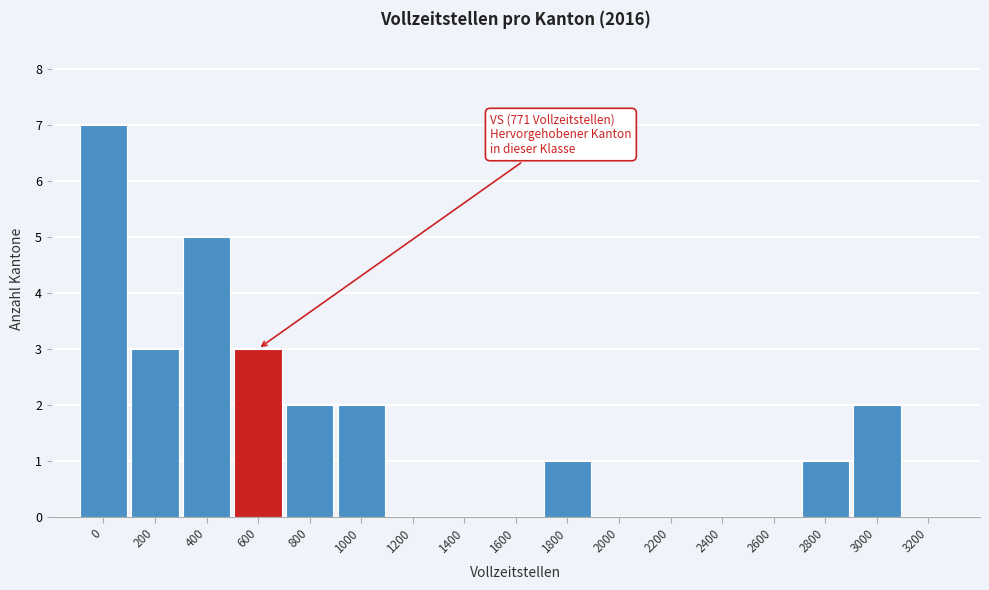

Reading right to left, transcribe all the data shown in this chart.

3200=0	3000=2	2800=1	2600=0	2400=0	2200=0	2000=0	1800=1	1600=0	1400=0	1200=0	1000=2	800=2	600=3	400=5	200=3	0=7